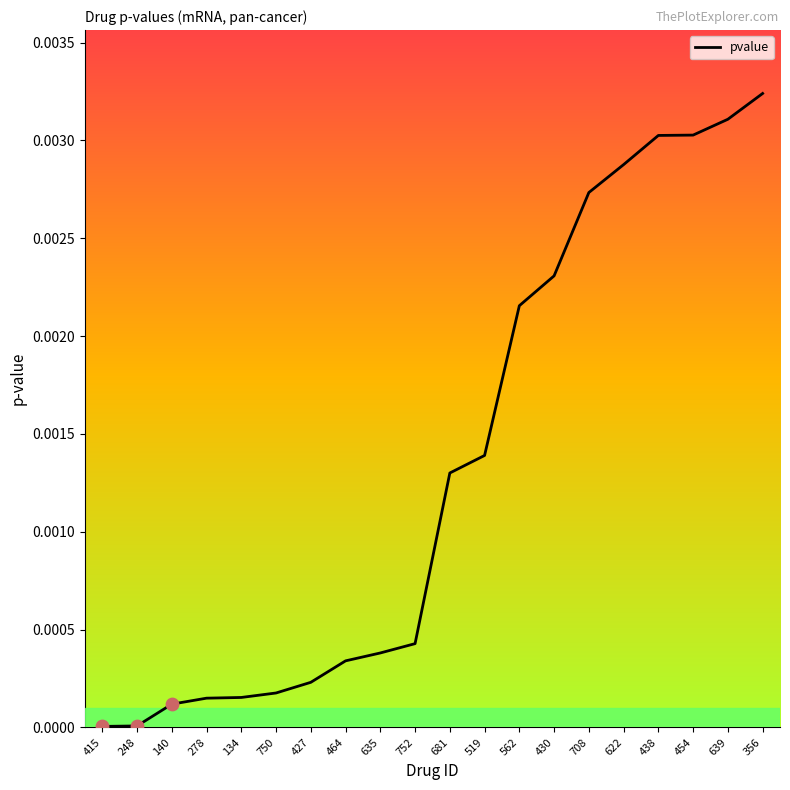

Between 248 and 134, which is larger?

134